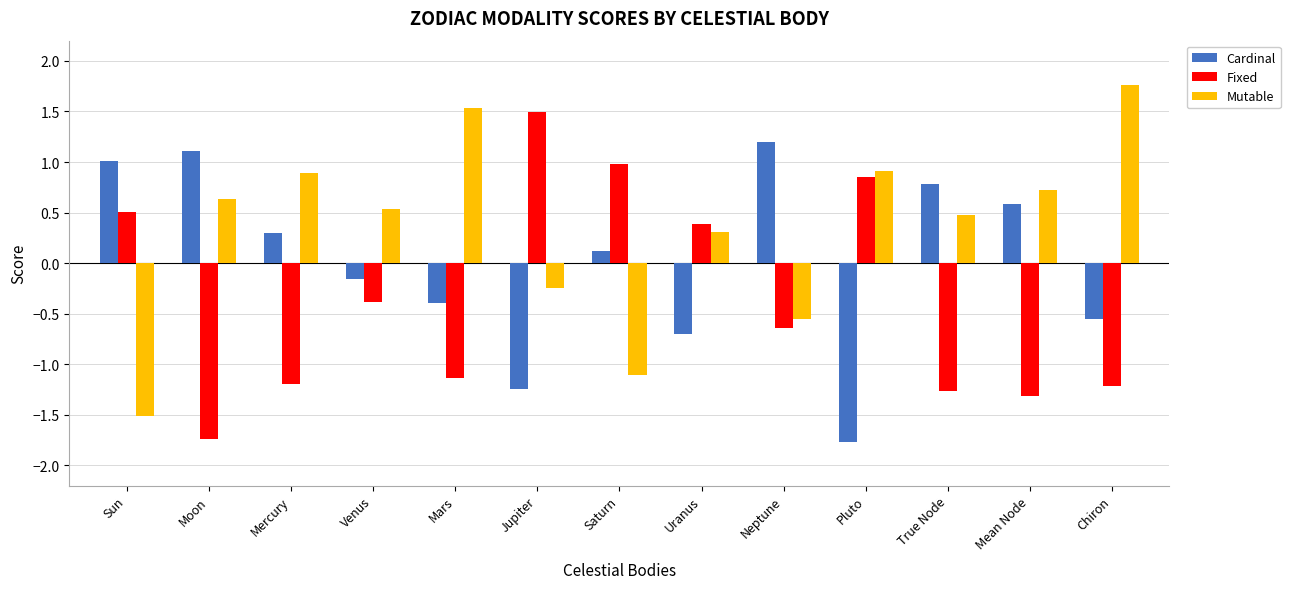

The Cardinal series shows -0.2 at Venus. True or false?

True